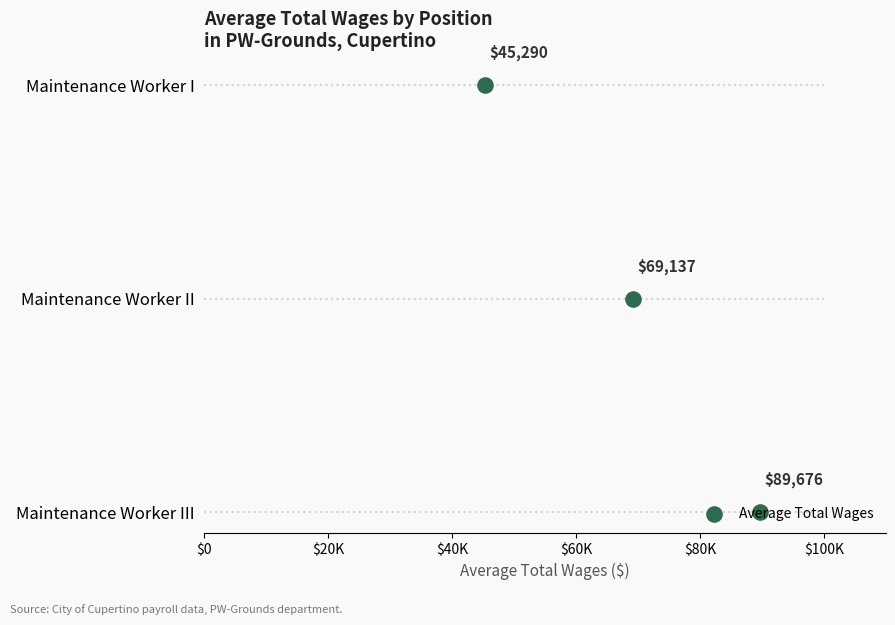

Which has a higher value, $40K or $0?

$40K